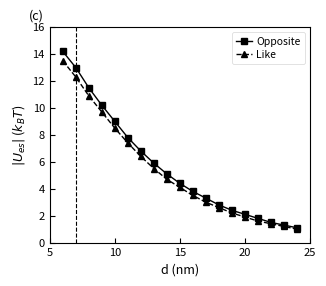

True or false: Like has more than 1 interior local peaks.

False